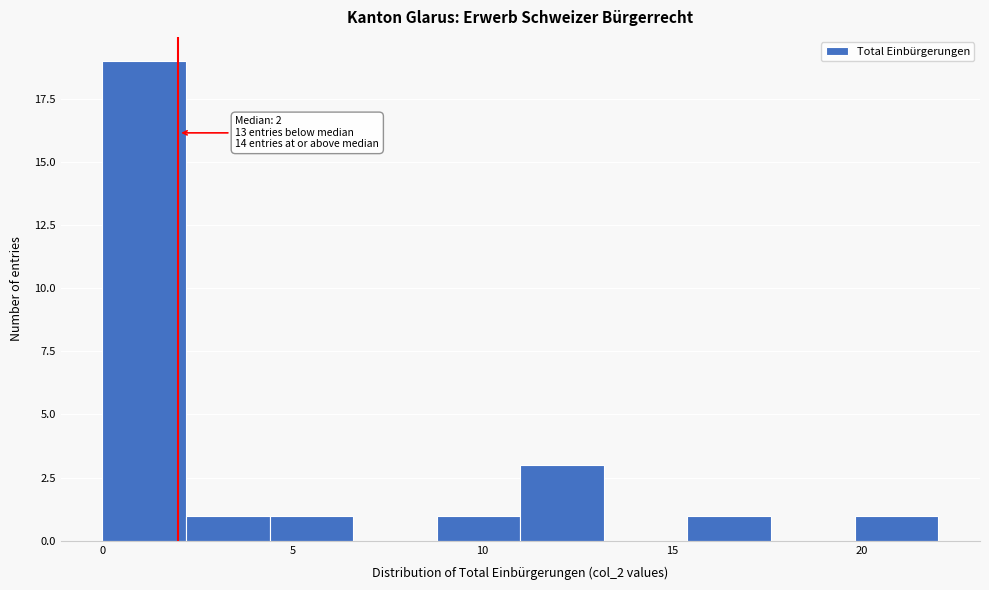

Which range on the x-axis has the tallest bar?

0.0 to 2.2